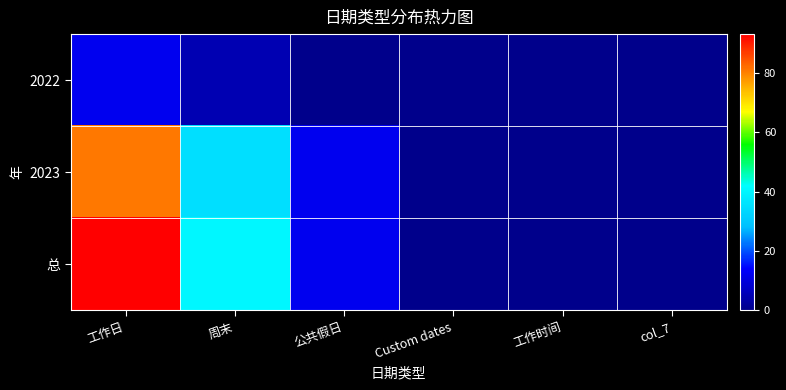

What is the spread (max minus min) of values at 公共假日?

12